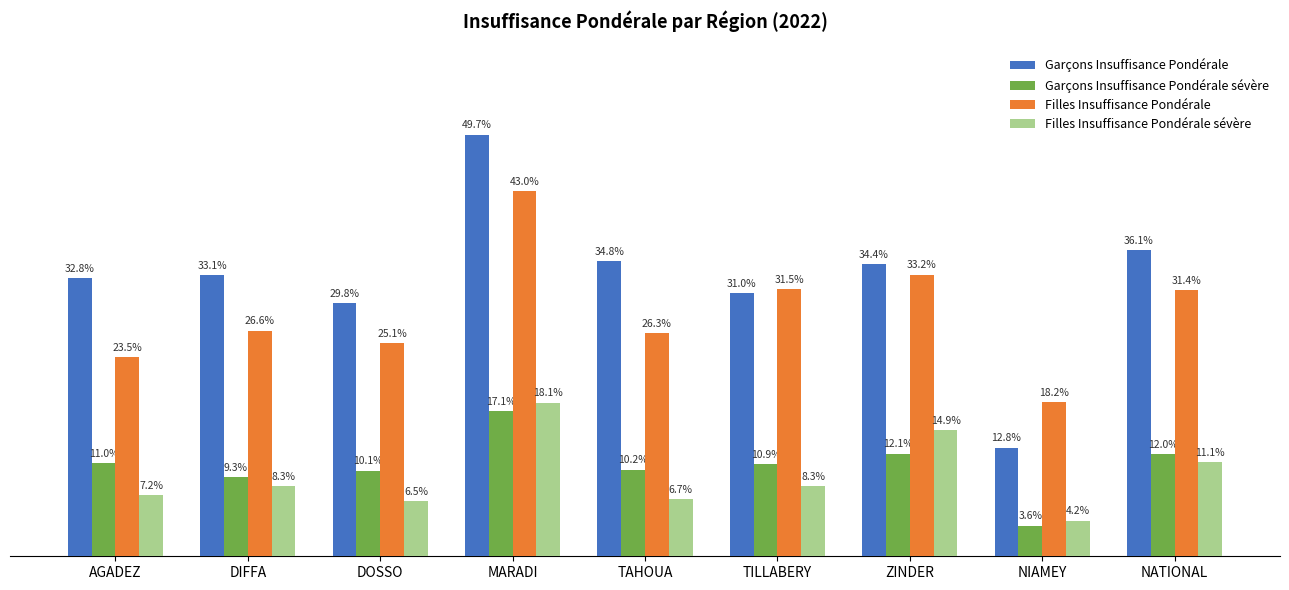

At which label does Filles Insuffisance Pondérale sévère first exceed 8?

DIFFA